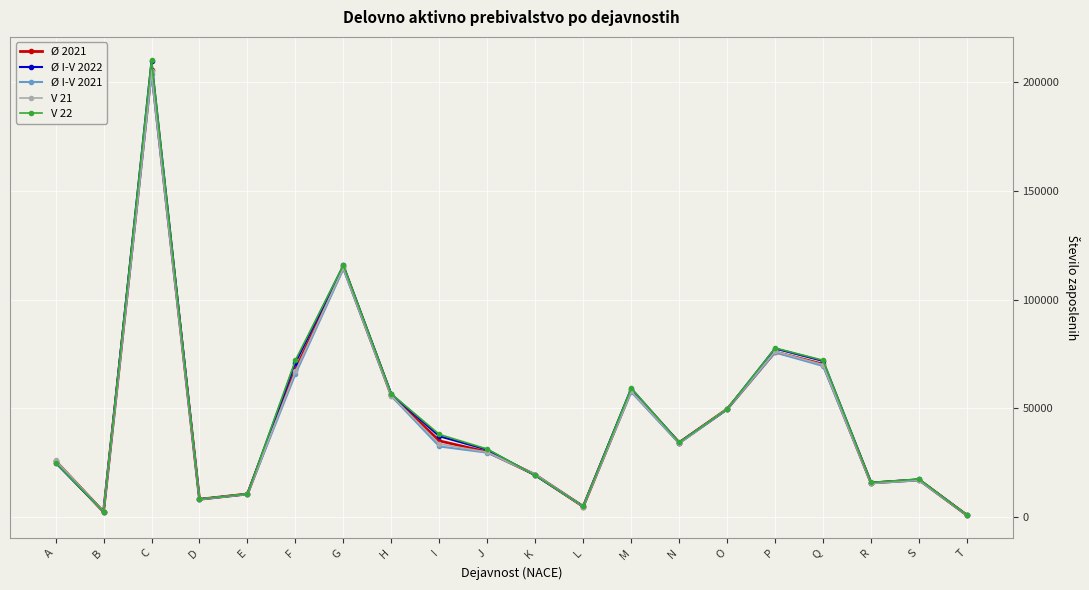

True or false: V 21 has a value of 57760.0 at M.

True